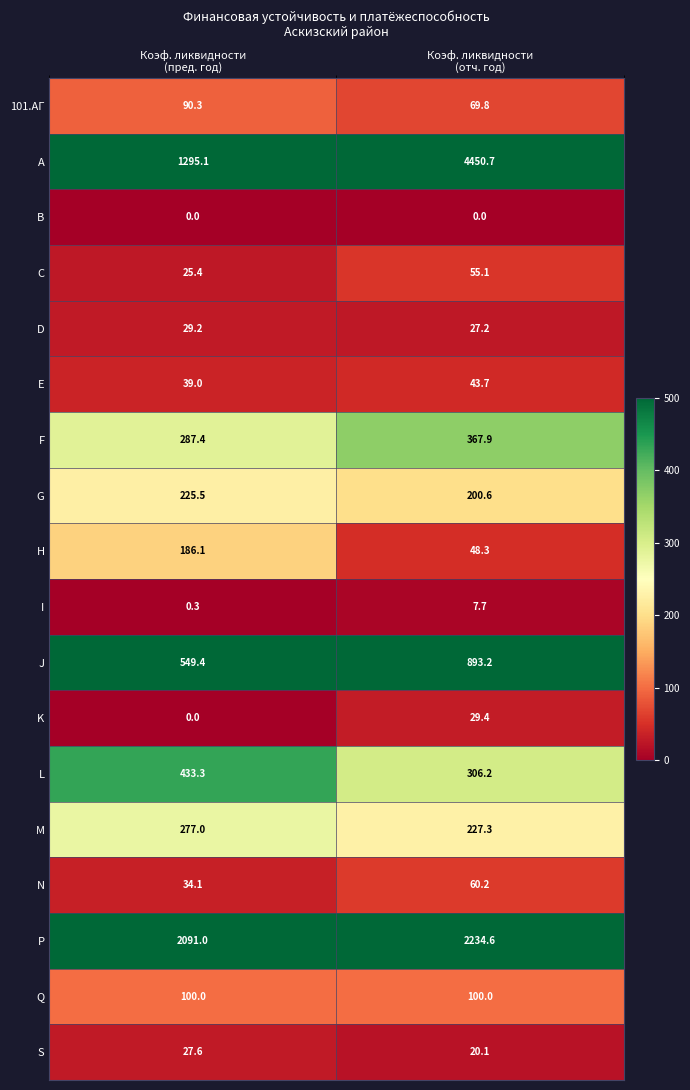

Which series changed the most between Коэф. ликвидности
(пред. год) and Коэф. ликвидности
(отч. год)?

A